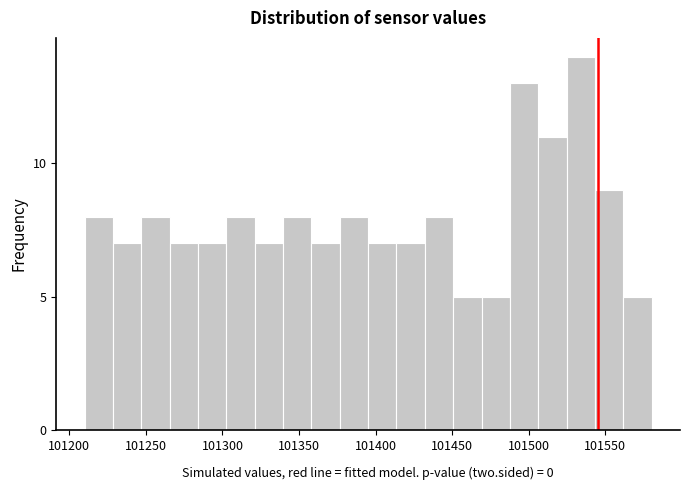

Read against the x-axis, roughly where is the centre of the tallest bar?

101535